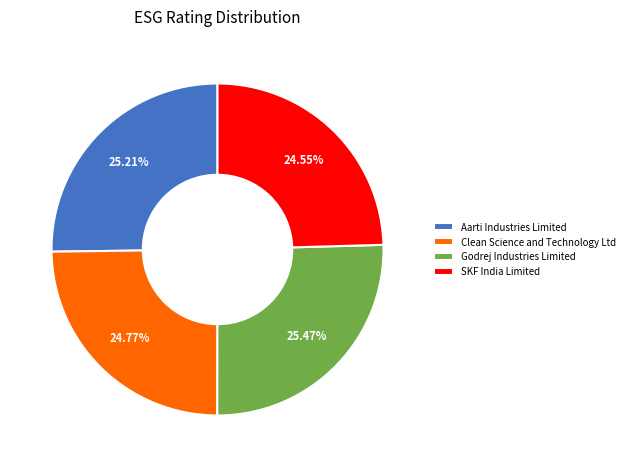

How many slices are in this pie chart?

4